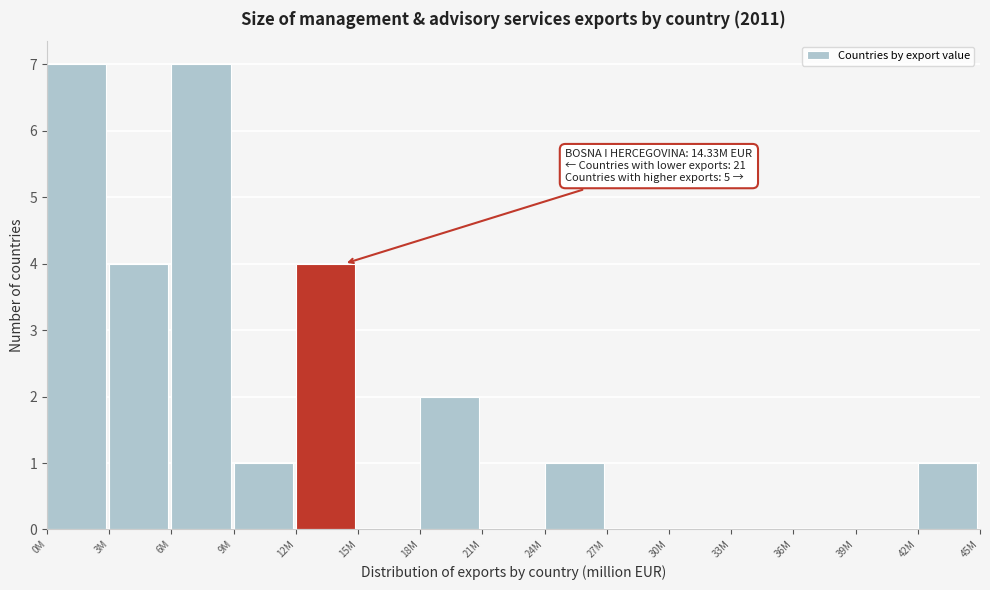

Reading right to left, extract all data points from this chart.

42M=1	39M=0	36M=0	33M=0	30M=0	27M=0	24M=1	21M=0	18M=2	15M=0	12M=4	9M=1	6M=7	3M=4	0M=7